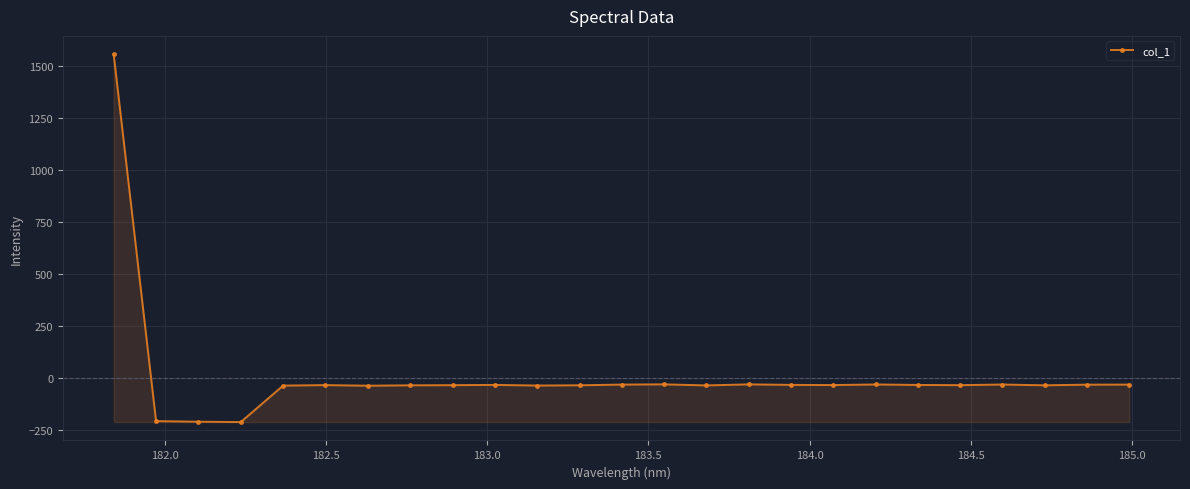

What is the difference between the maximum and second lowest values?

1764.9